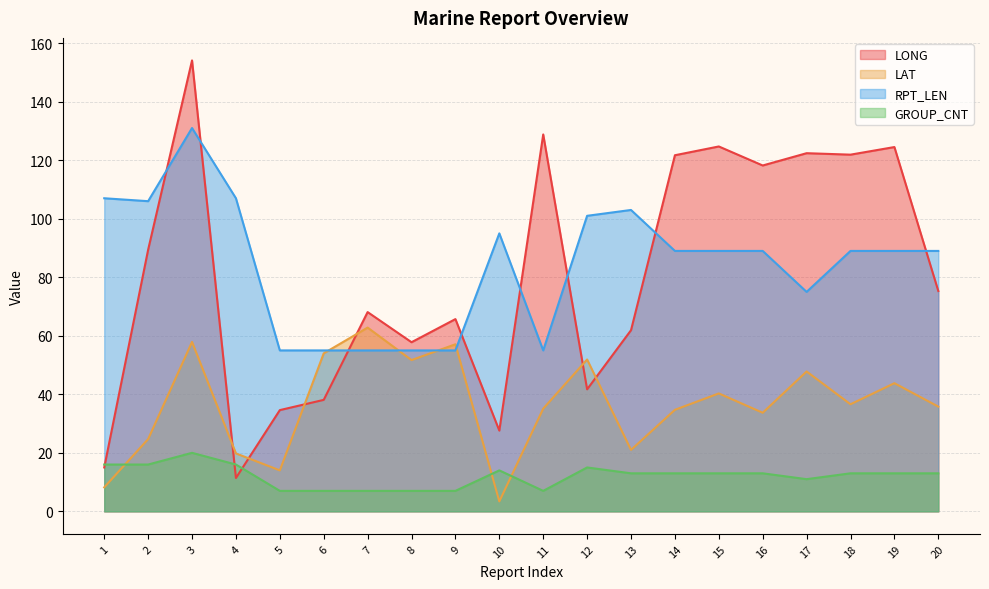

At which category does LAT reach its first local valley?

5